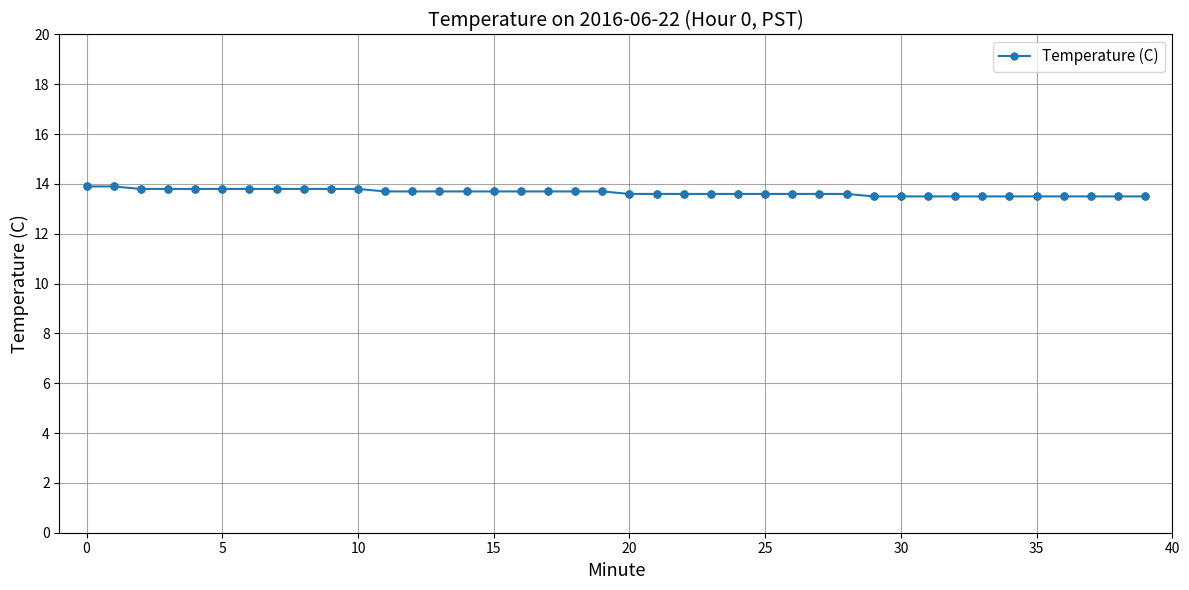

What is the greatest value displayed?

13.9